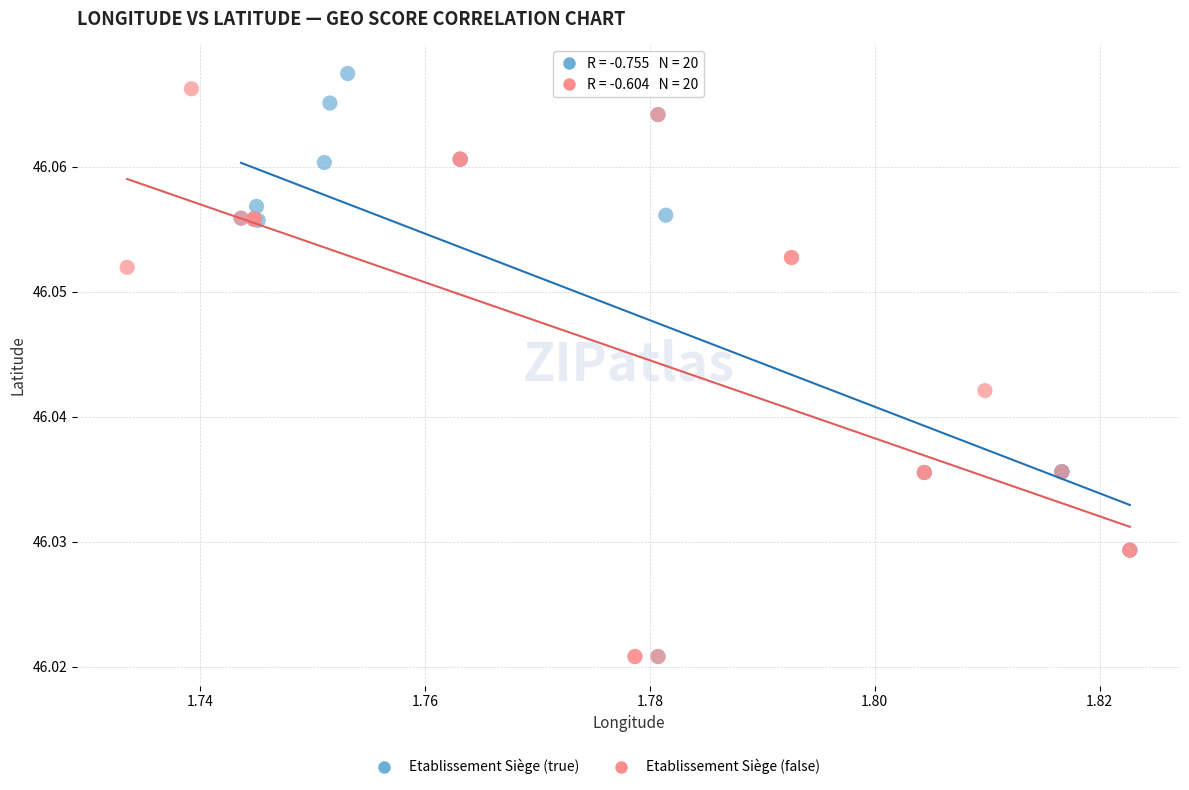

Which series has the widest spread of Y values?

Etablissement Siège (true)